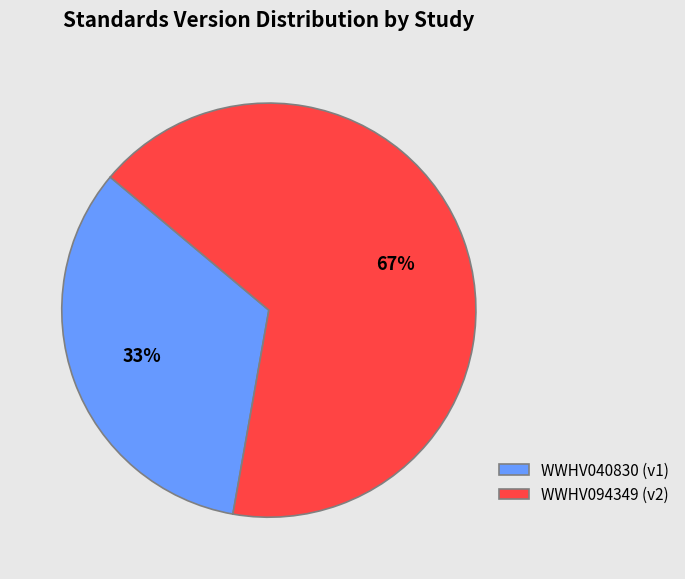

The WWHV040830 slice represents 28% of the pie. True or false?

False